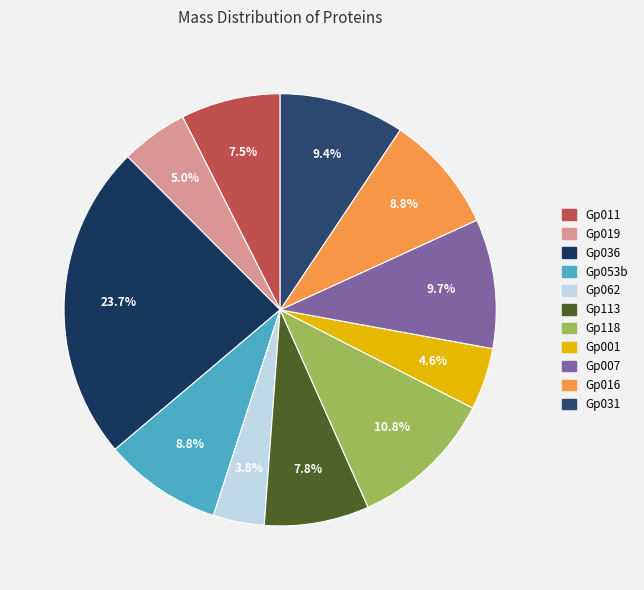

To the nearest percent, what is the difference between the Gp001 and Gp118 slice percentages?

6%